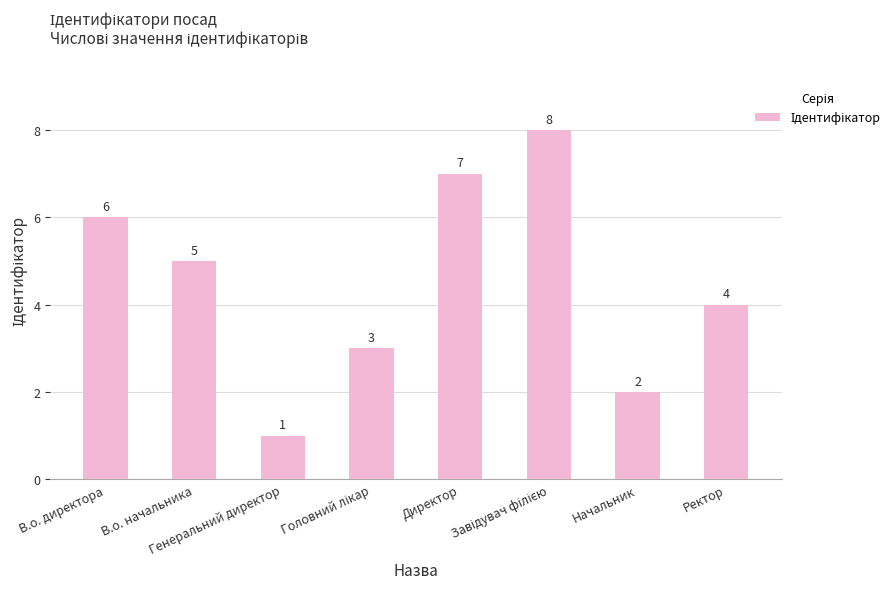

What is the sum of all values?

36